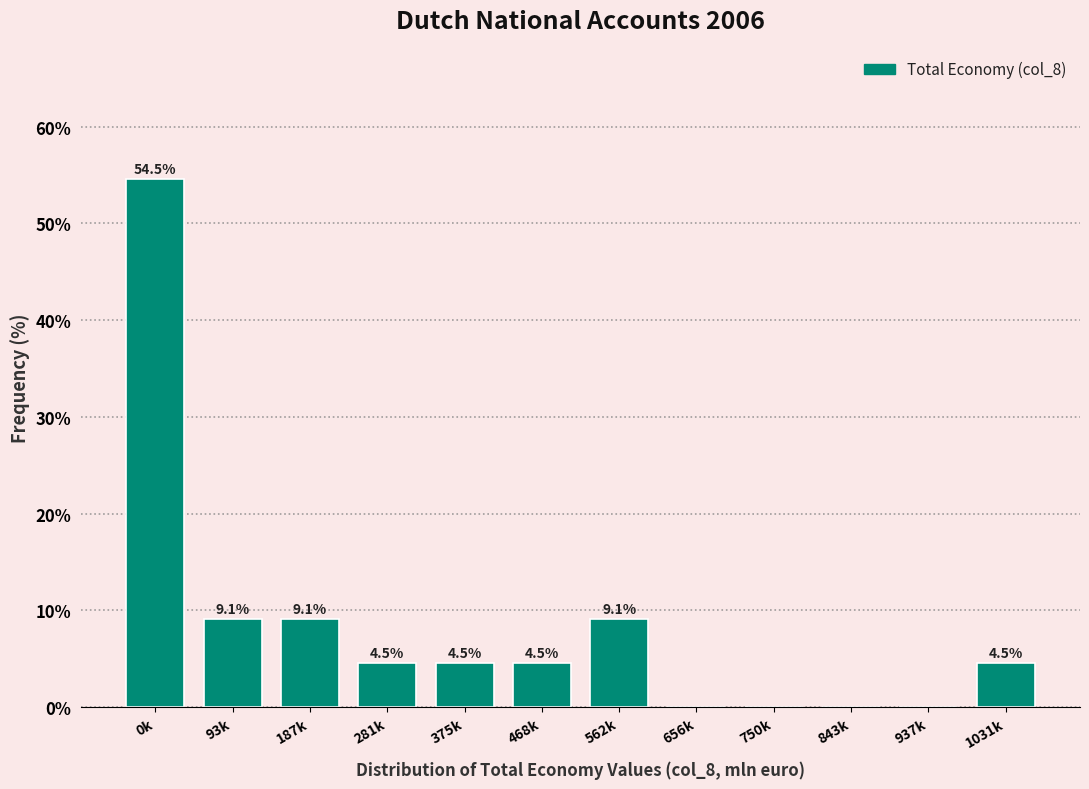

Reading left to right, list all the values displayed in this chart.

0k=54.5	93k=9.1	187k=9.1	281k=4.5	375k=4.5	468k=4.5	562k=9.1	656k=0.0	750k=0.0	843k=0.0	937k=0.0	1031k=4.5